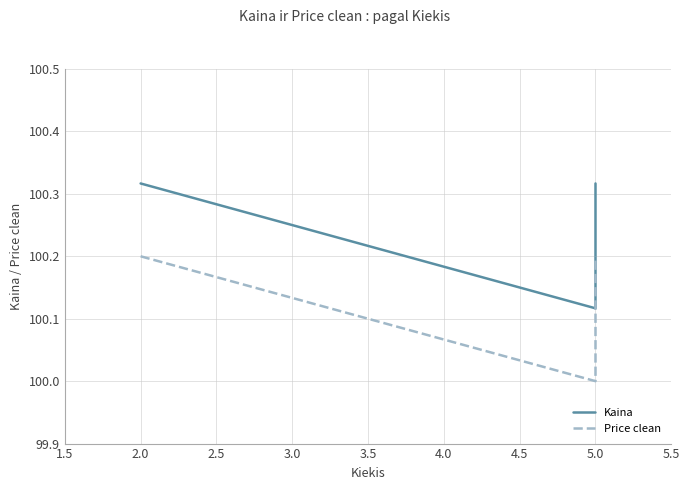

What are all the series names shown in the legend?

Kaina, Price clean